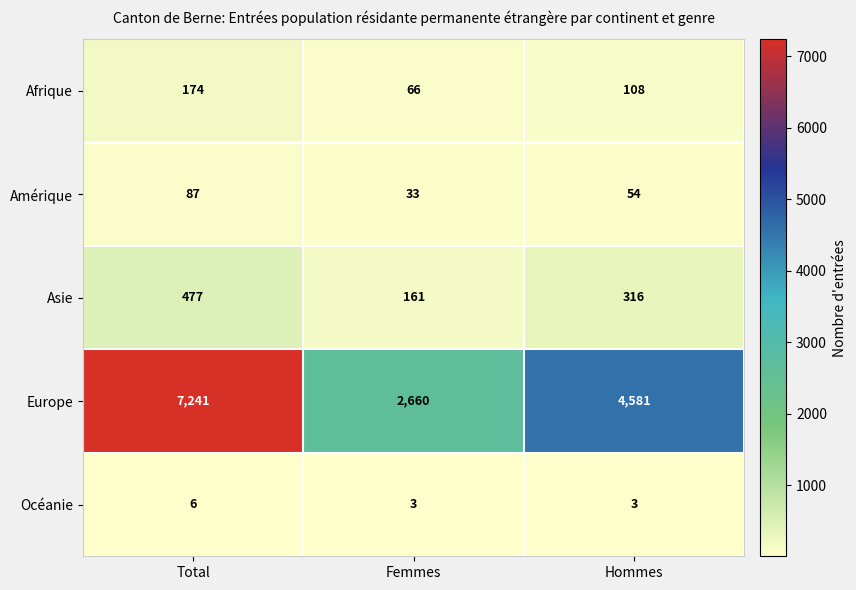

What is the spread (max minus min) of values at Hommes?

4578